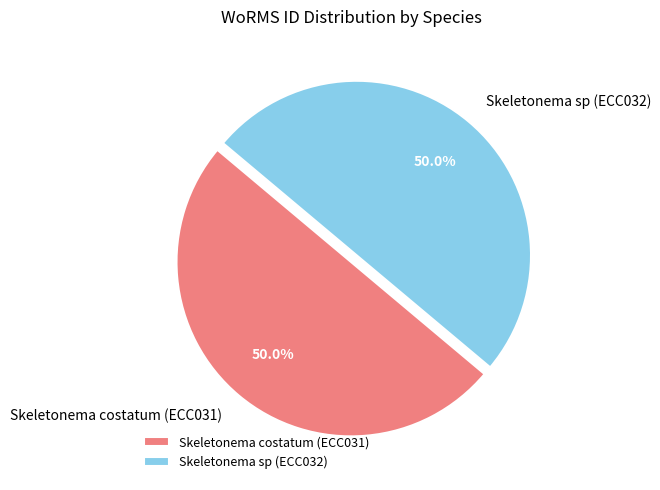

To the nearest percent, what is the average slice percentage?

50%